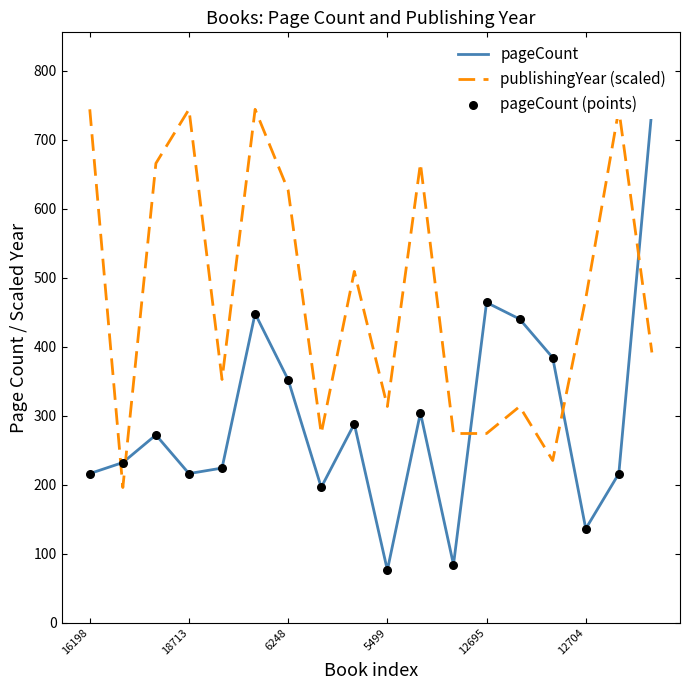

What are all the series names shown in the legend?

pageCount, publishingYear (scaled), pageCount (points)